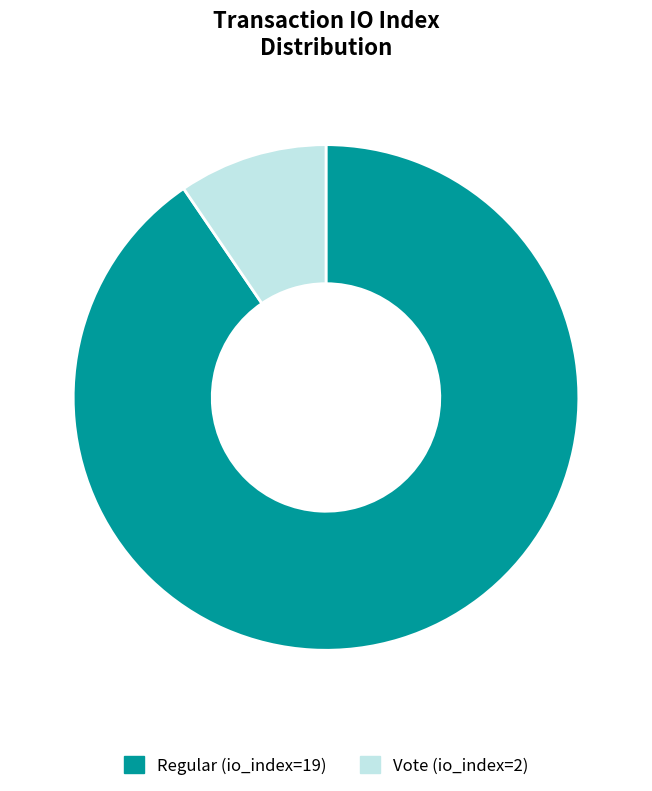

How many slices are in this pie chart?

2